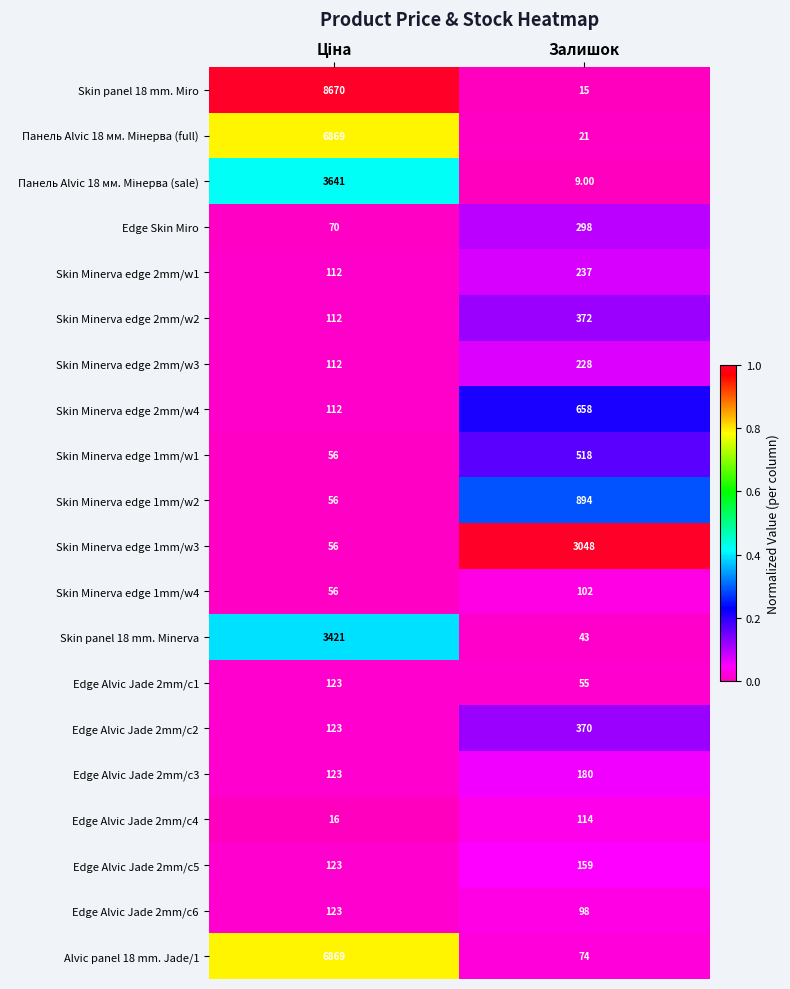

What is the difference between the highest and lowest values at Залишок?

3039